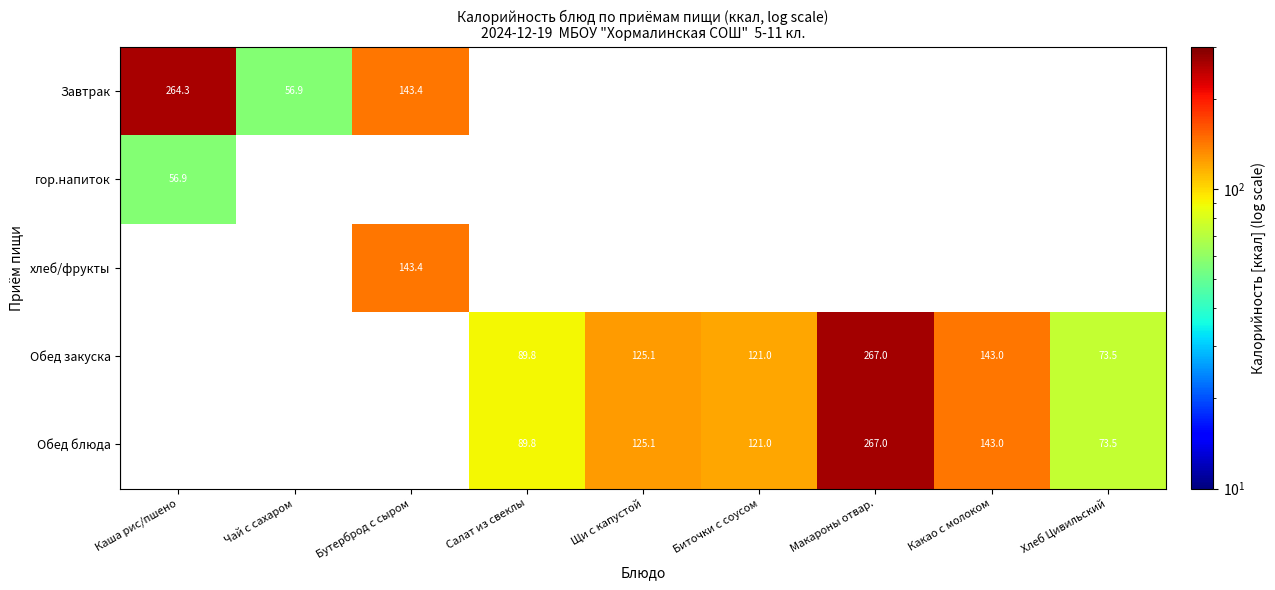

True or false: Обед блюда has a value of 73.5 at Хлеб Цивильский.

True